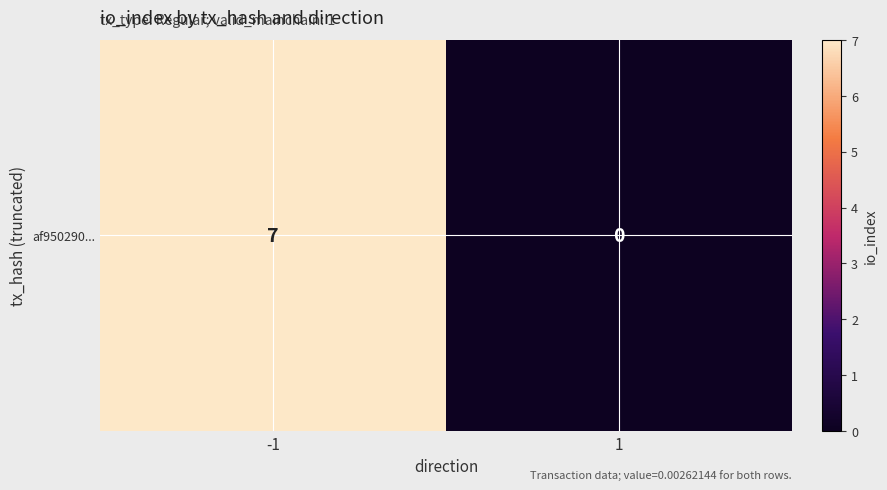

Count the number of categories in the chart.

2